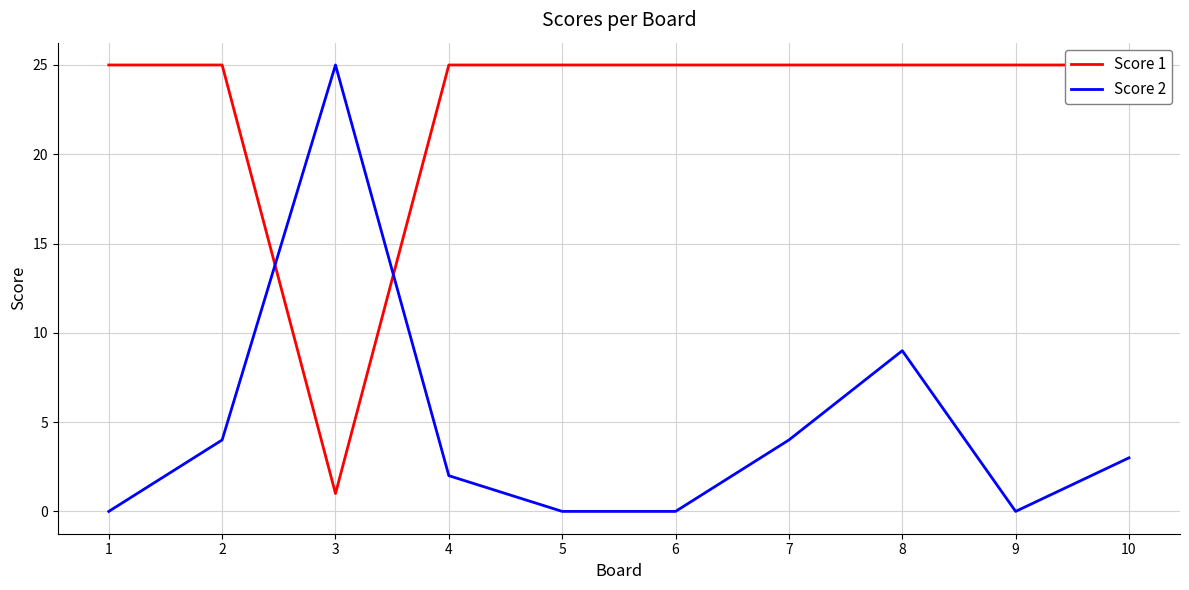

What is the value of the Score 1 point at the 5th from the left?

25